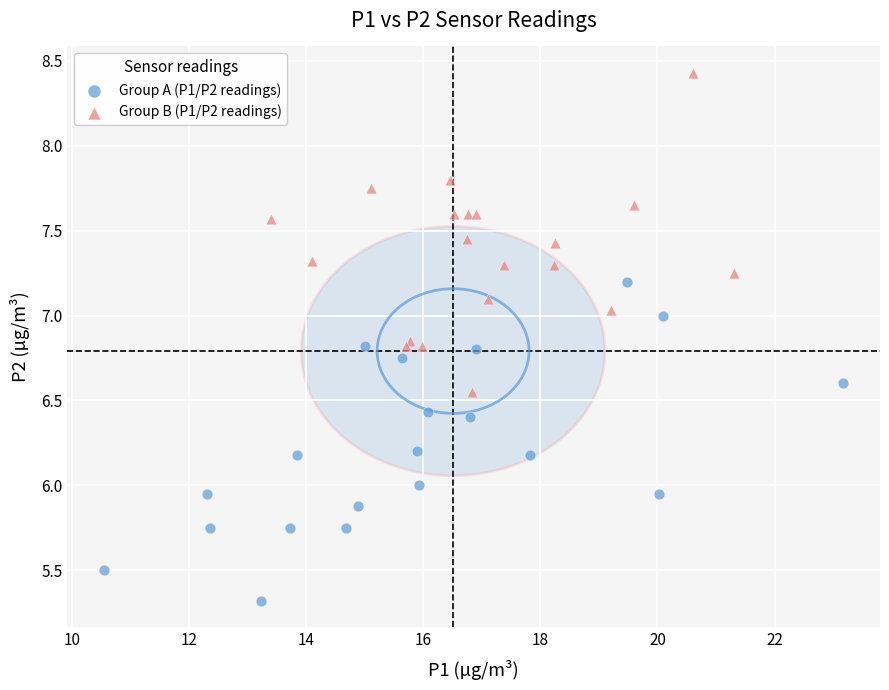

Which series reaches the maximum Y coordinate?

Group B (P1/P2 readings)